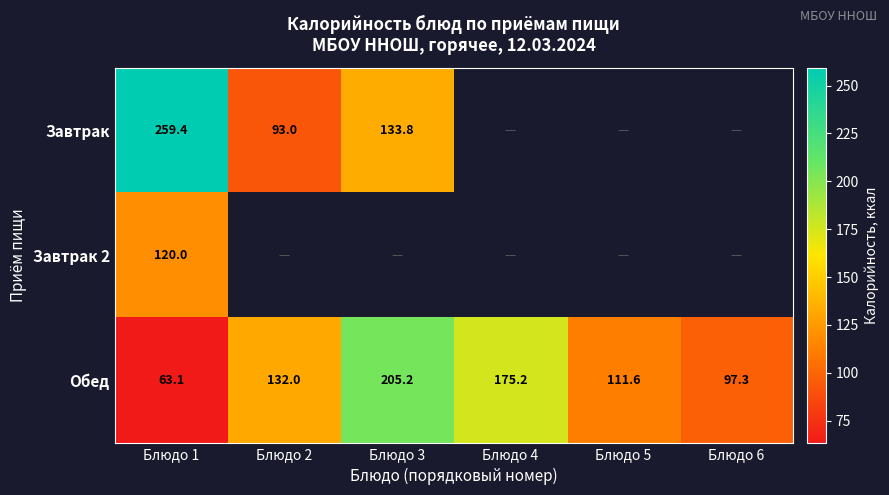

What is the maximum value shown in the chart?

259.4